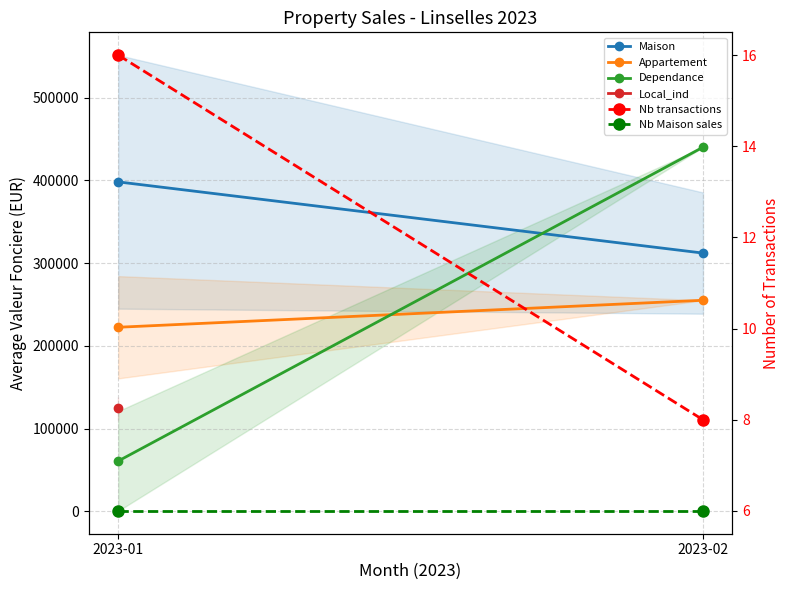

The Appartement series shows 382368.8 at 2023-01. True or false?

False